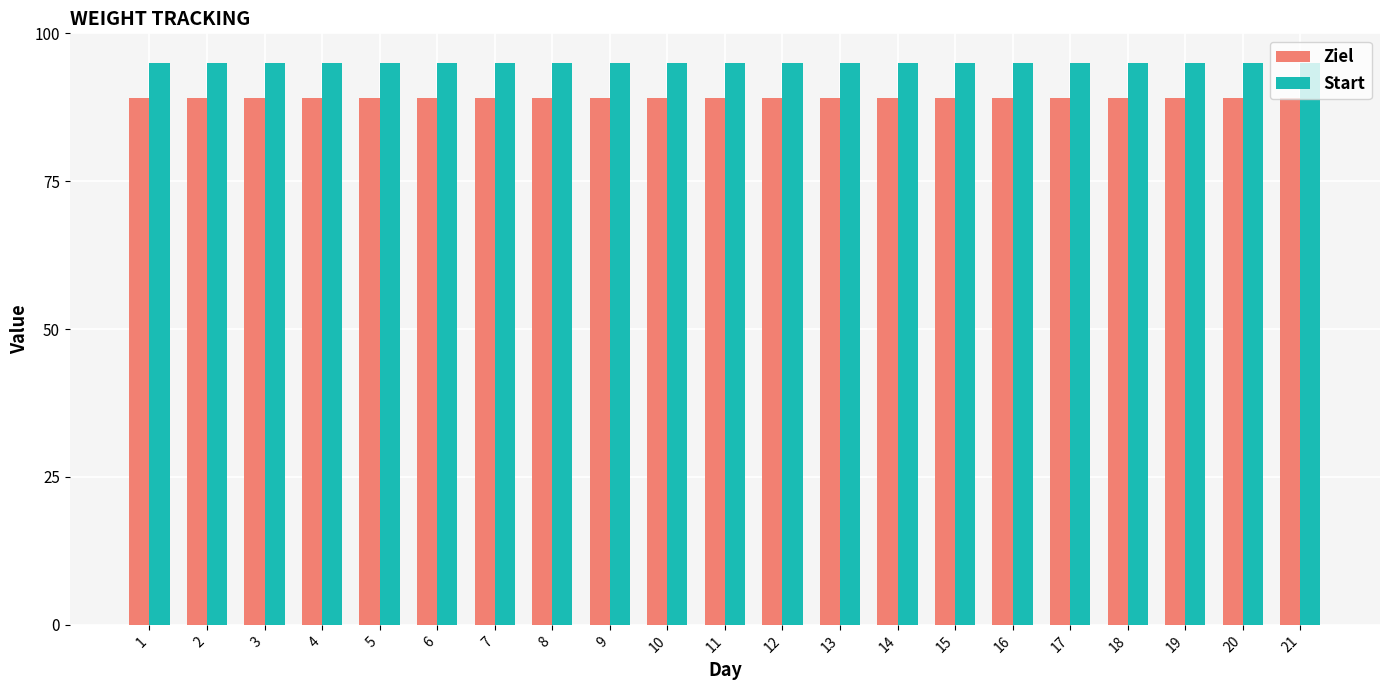

The value of Start at 13 is 47. True or false?

False